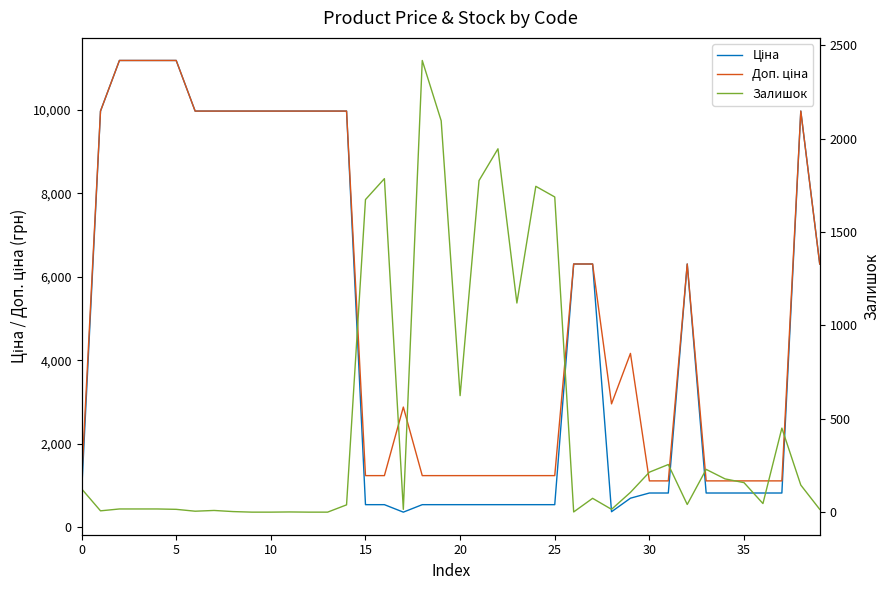

The value of Залишок at 13 is -1588.5. True or false?

False